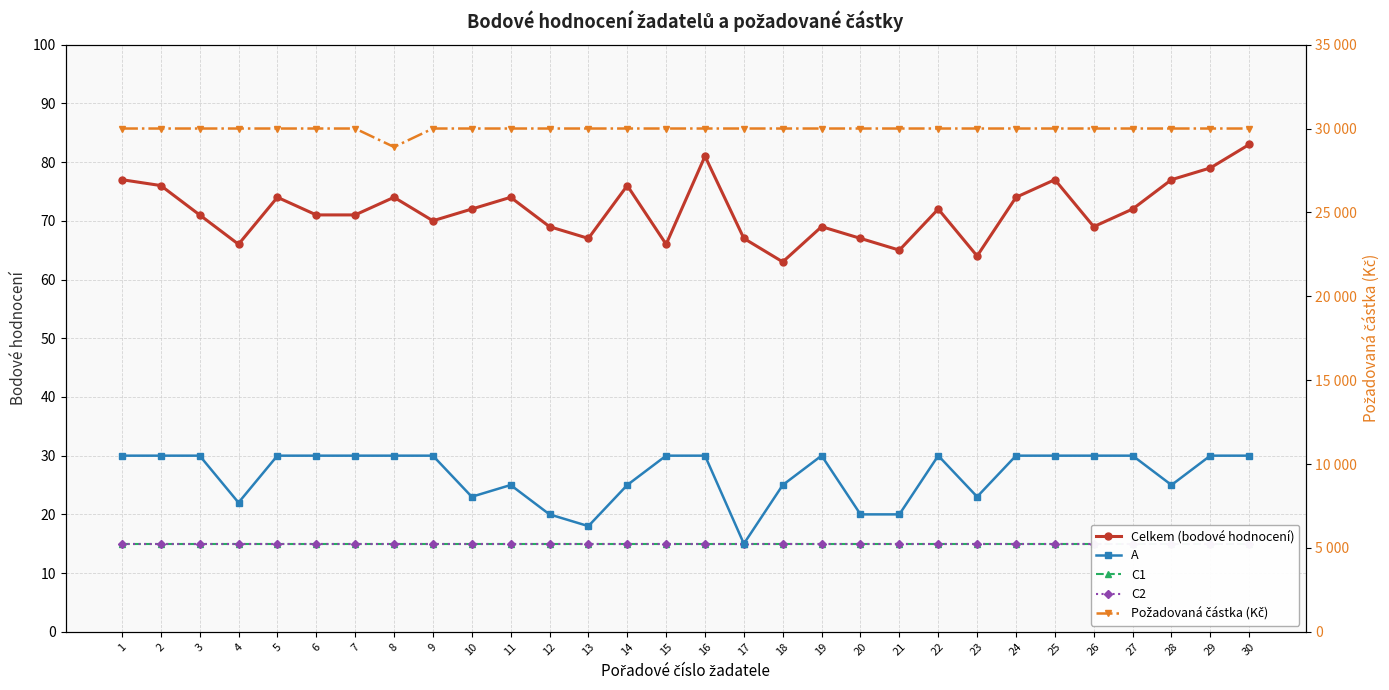

True or false: Požadovaná částka (Kč) has a value of 18870 at 4.

False